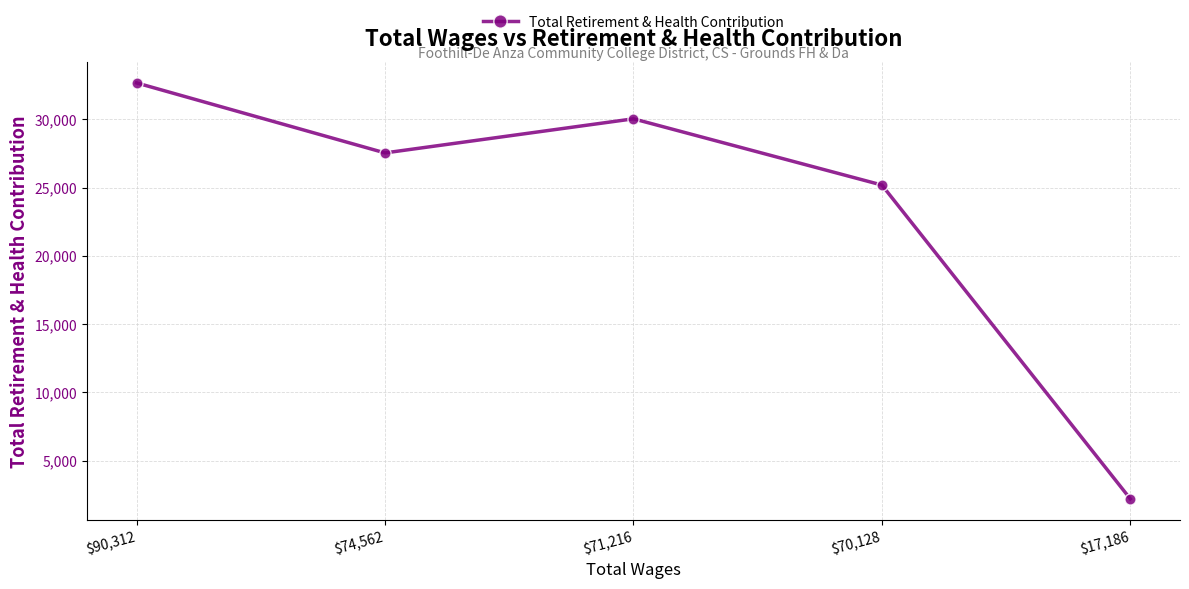

Between $74,562 and $71,216, which is larger?

$71,216